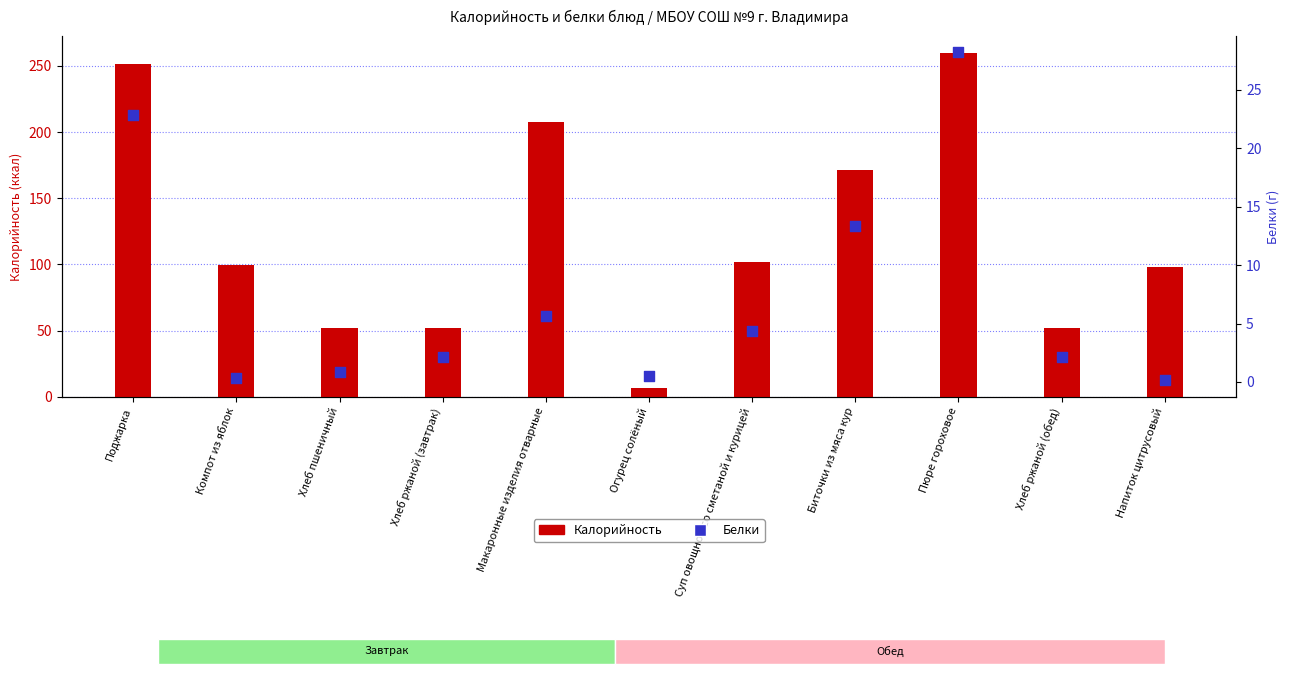

What is the total value across all series at Компот из яблок?

99.9